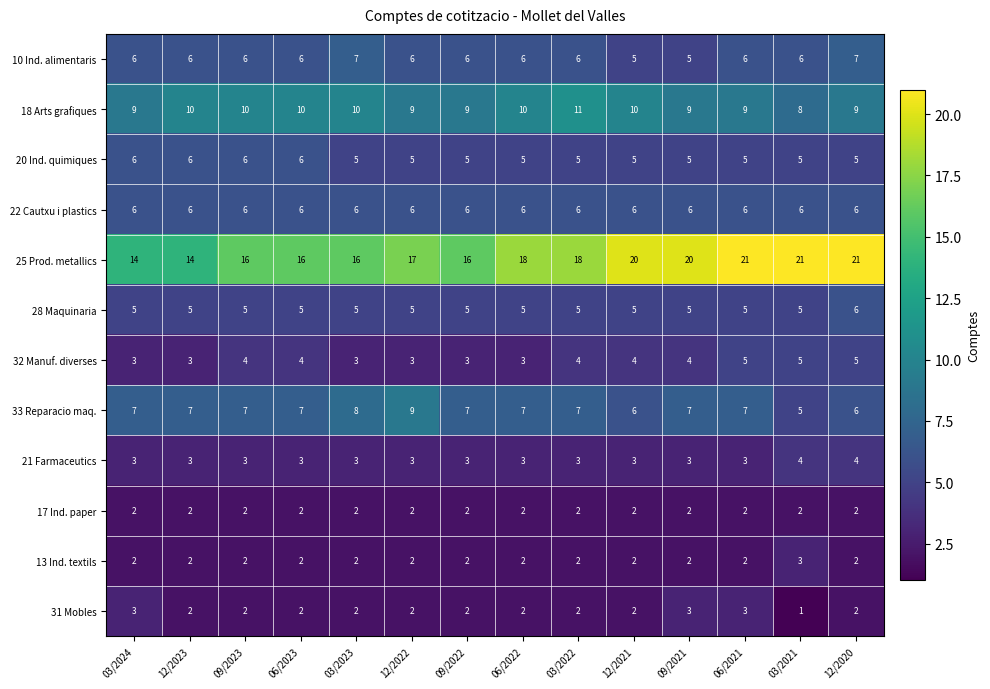

Is it true that 18 Arts grafiques equals 16 at 09/2023?

False